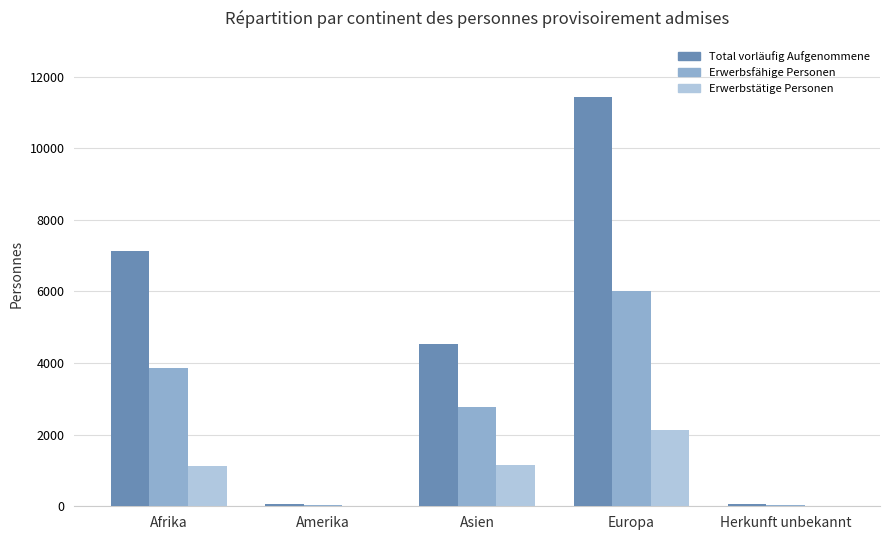

True or false: Erwerbstätige Personen has a value of 1111 at Afrika.

True